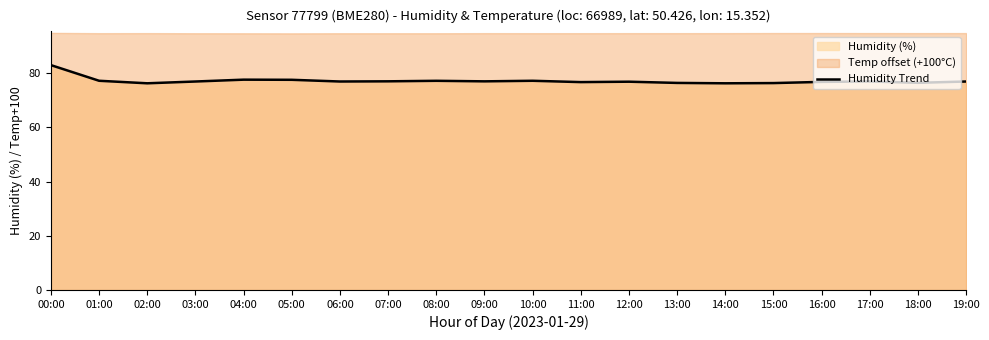

The chart shows a value of 121.2 at 02:00. True or false?

False